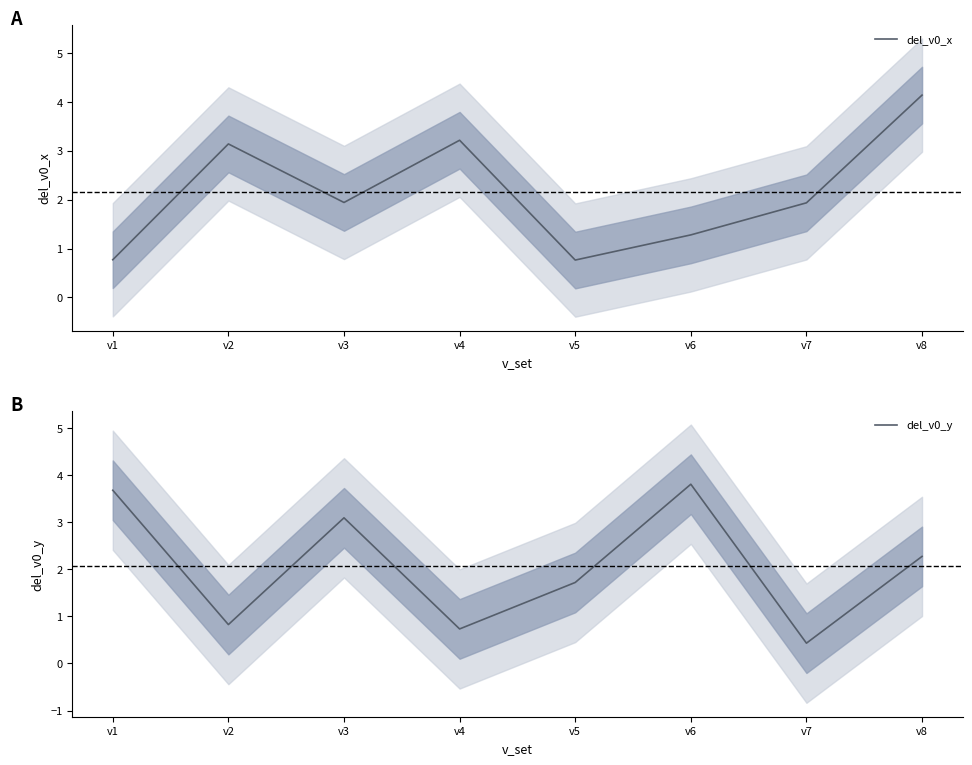

Reading left to right, what are all the values shown in this chart?

del_v0_x: v1=0.8	v2=3.1	v3=1.9	v4=3.2	v5=0.8	v6=1.3	v7=1.9	v8=4.1
del_v0_y: v1=3.7	v2=0.8	v3=3.1	v4=0.7	v5=1.7	v6=3.8	v7=0.4	v8=2.3